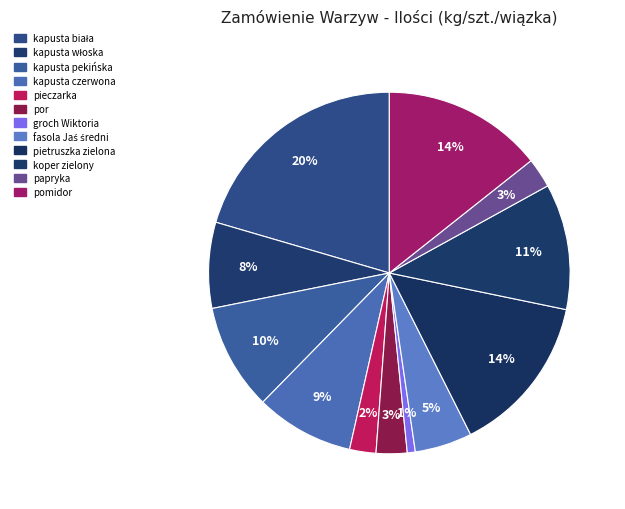

To the nearest percent, what portion does pieczarka represent?

2%